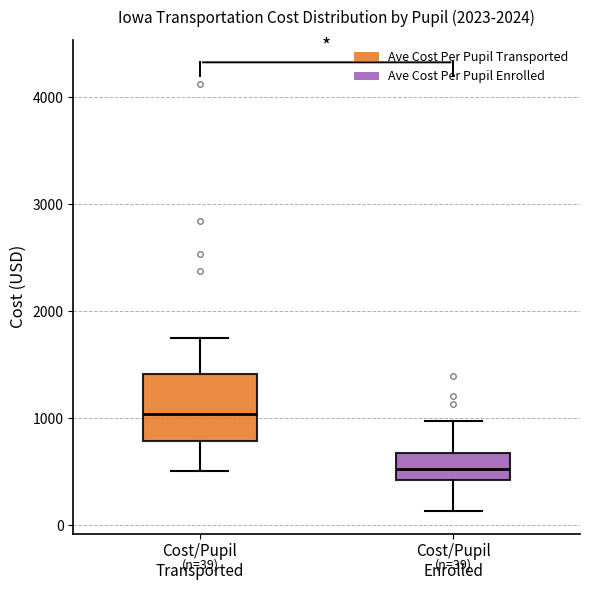

Which box is the tallest, from its lower edge to its upper edge?

Cost/Pupil Transported